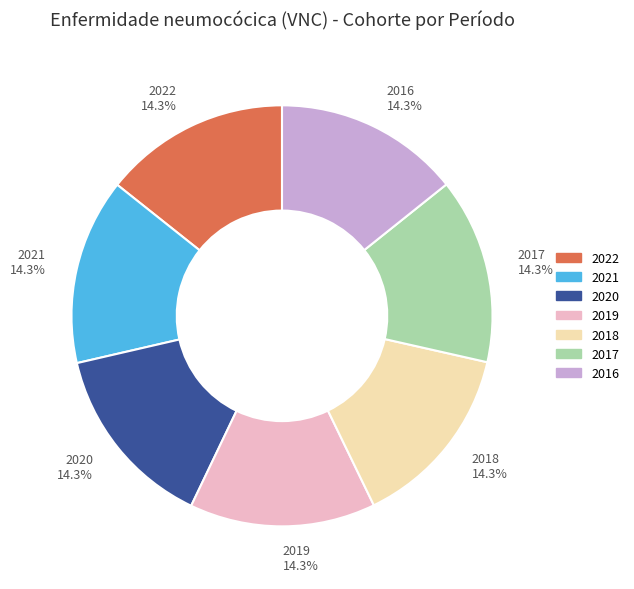

Approximately how many times larger is the value at 2016 compared to 2017?

1.0